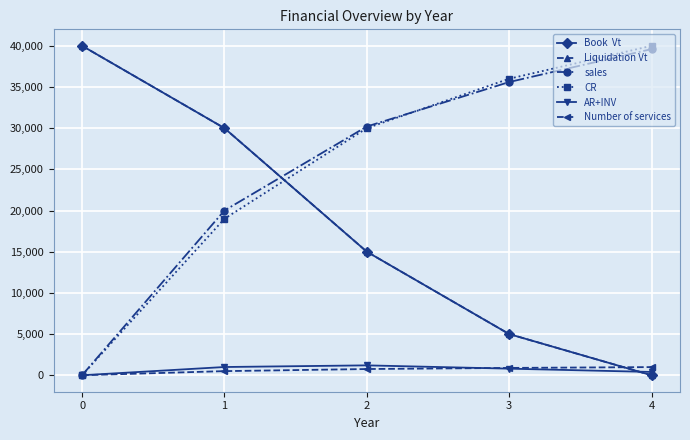

Does the chart have visible grid lines?

Yes